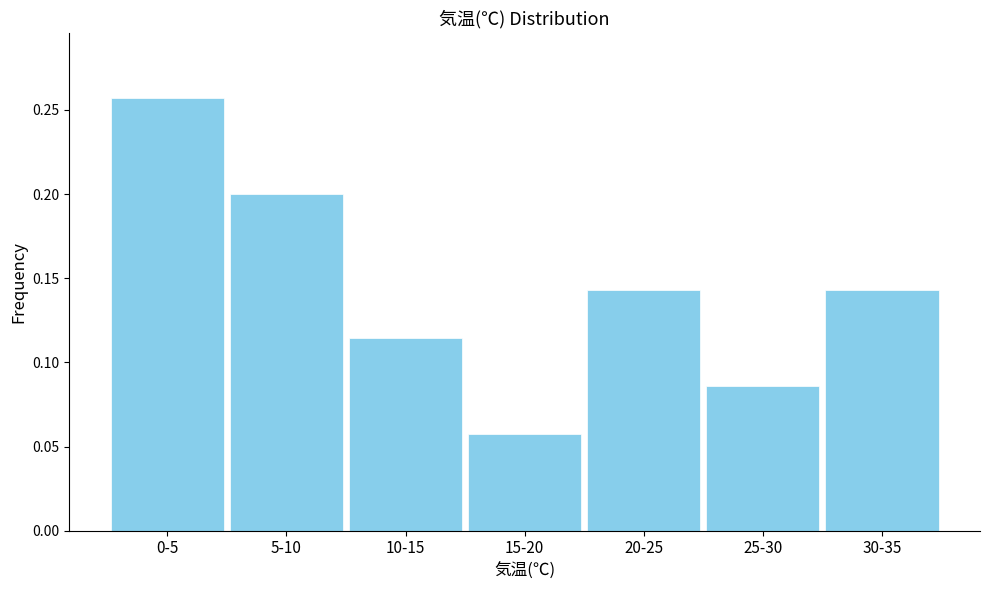

Which label corresponds to the smallest value in the chart?

15-20